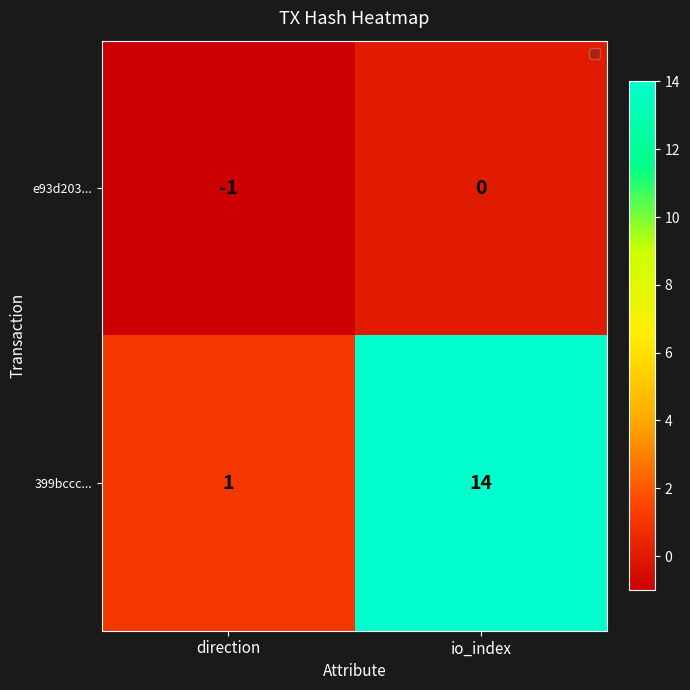

Where is 399bccc... nearest to the value 7?

direction